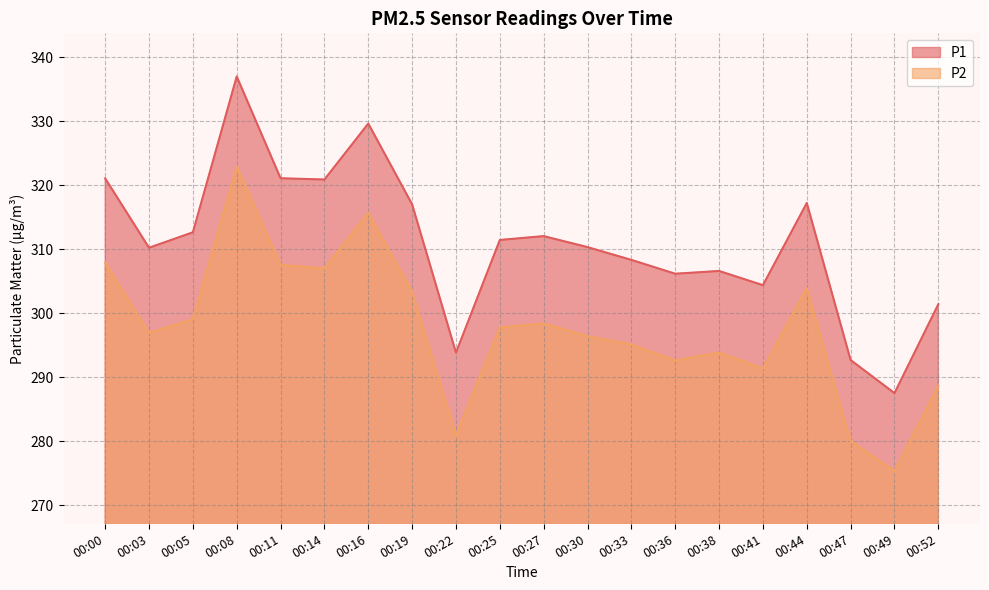

How many data points in P2 are less than 297?

10